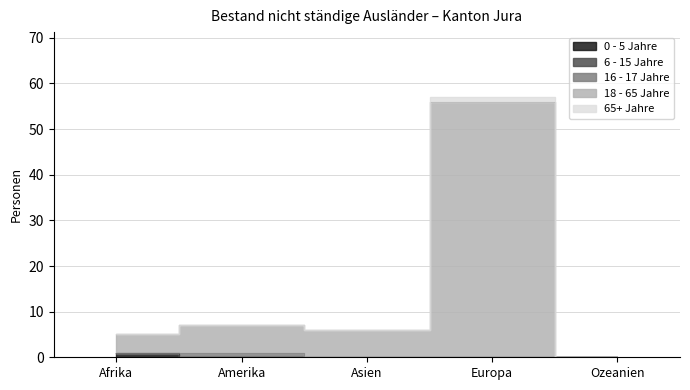

At which label does 65+ Jahre reach its peak?

Europa